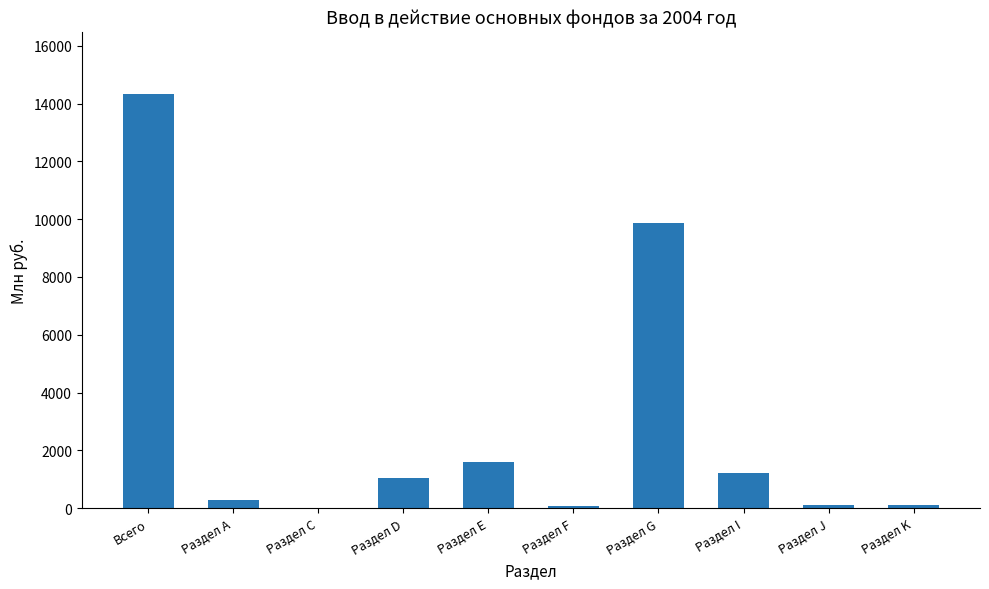

What is the change in value from Раздел G to Раздел K?

-9756